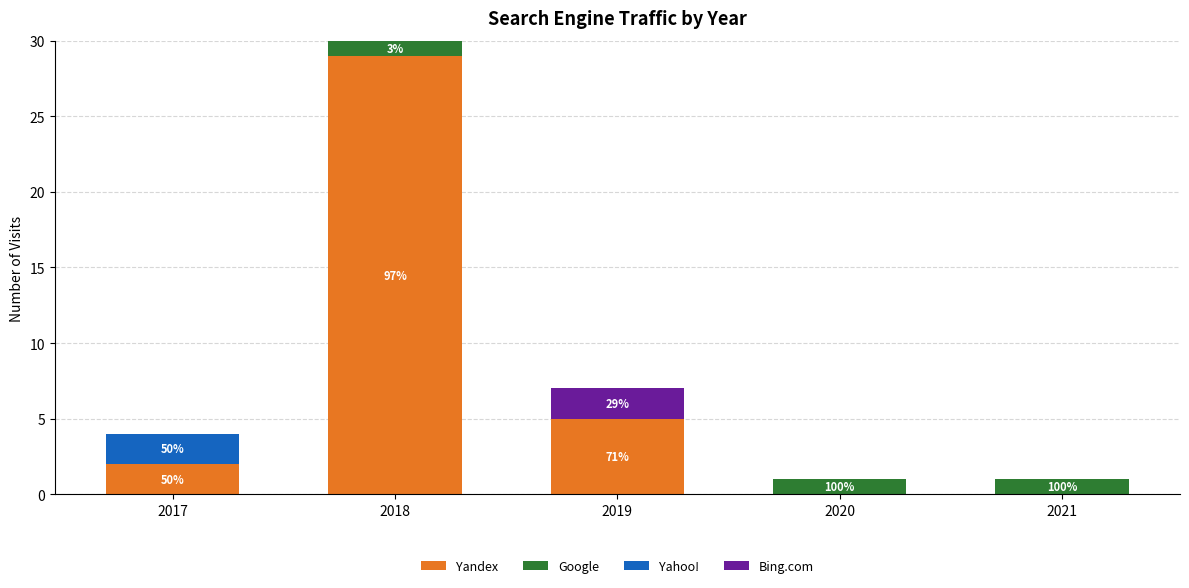

At which category is the sum across all series the highest?

2018